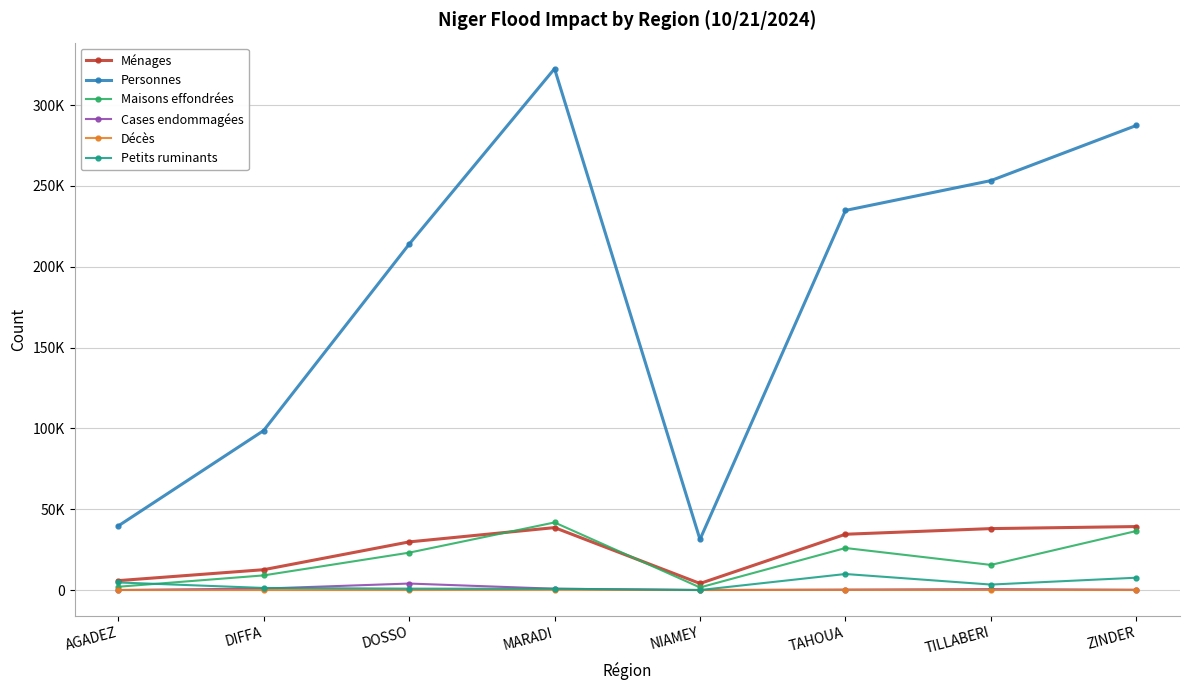

What are all the series names shown in the legend?

Ménages, Personnes, Maisons effondrées, Cases endommagées, Décès, Petits ruminants